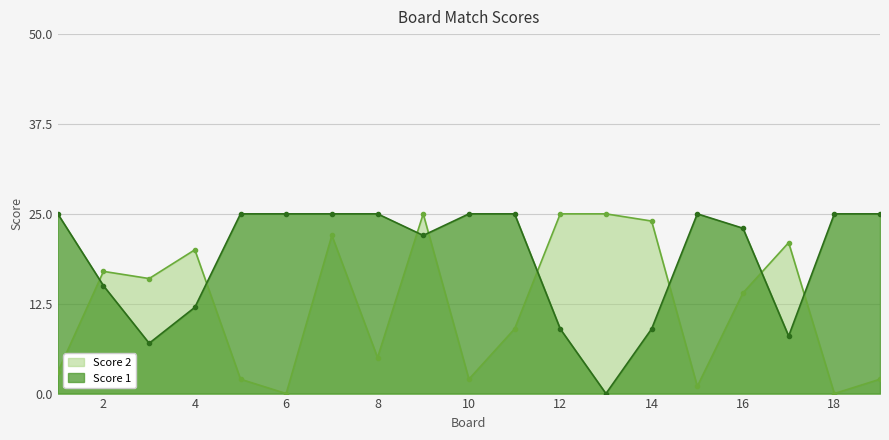

How many lines are shown in the chart?

2